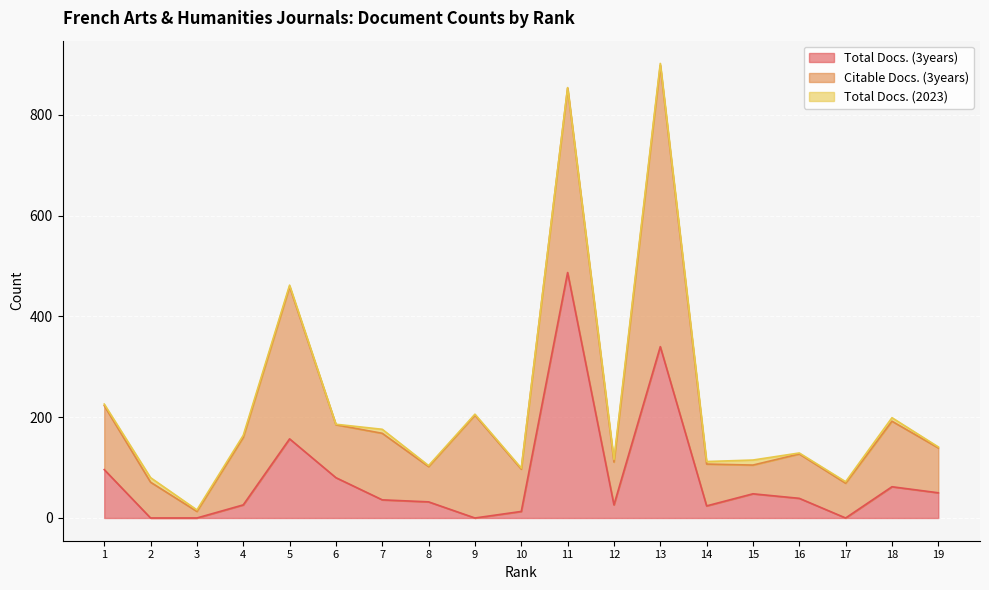

True or false: Citable Docs. (3years) has a value of 85 at 12.

True